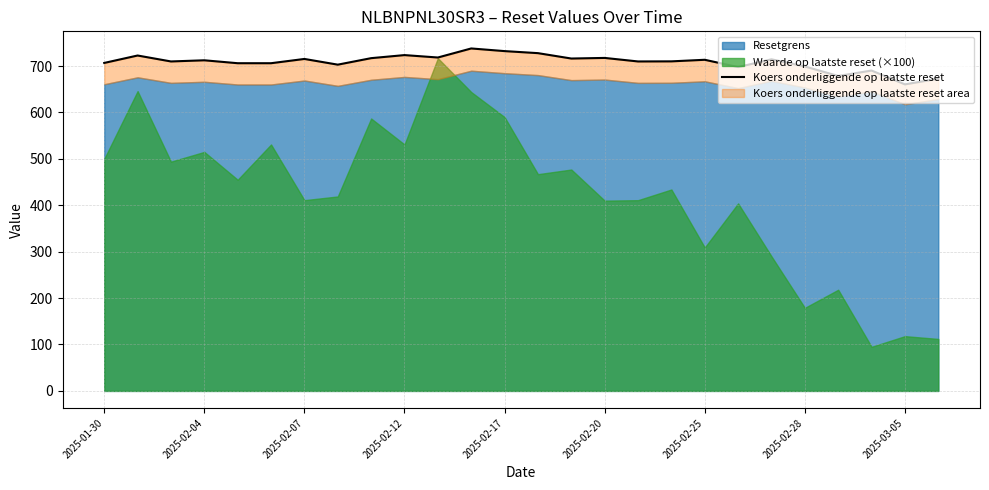

How many categories are shown in the chart?

26